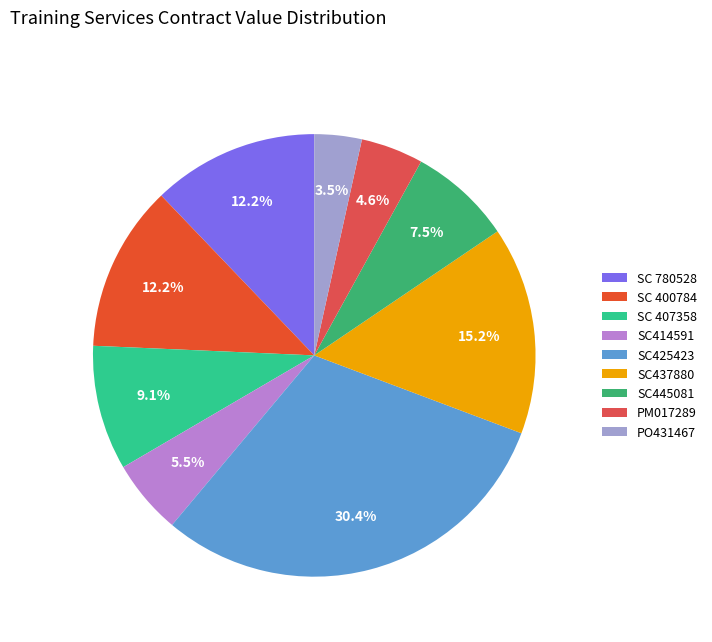

Combined, what portion of the pie is PO431467 and SC445081?

11.0%